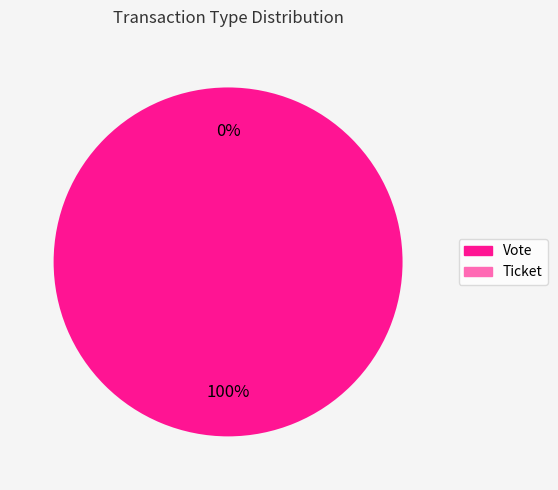

What percentage do Vote and Ticket together represent?

100.0%